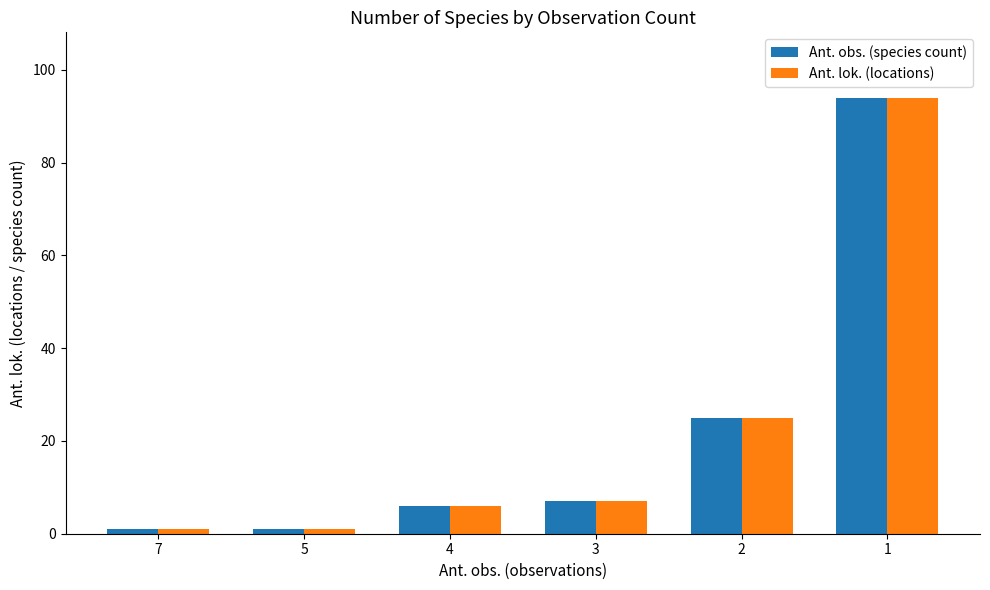

Is the value of Ant. lok. (locations) at 1 greater than the value of Ant. obs. (species count) at 5?

Yes